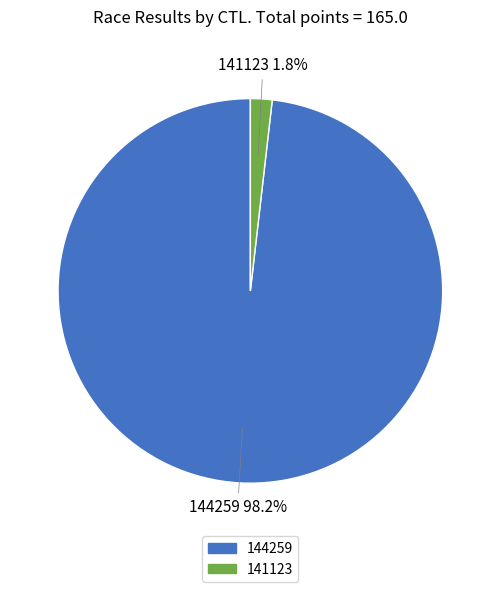

What is the total percentage of 144259 and 141123?

100.0%